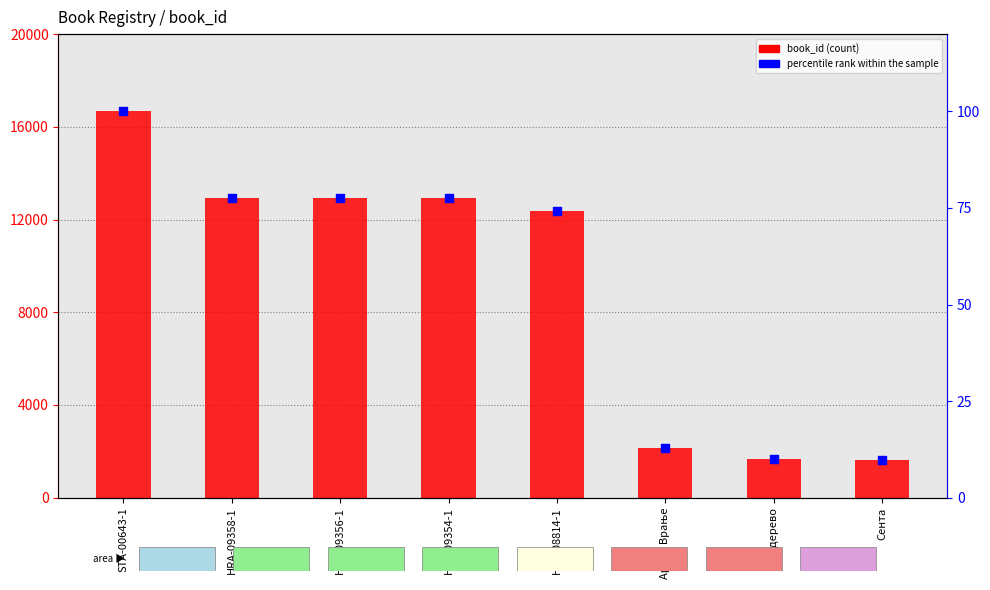

What is the total value across all series at Архив Врање?

2148.8